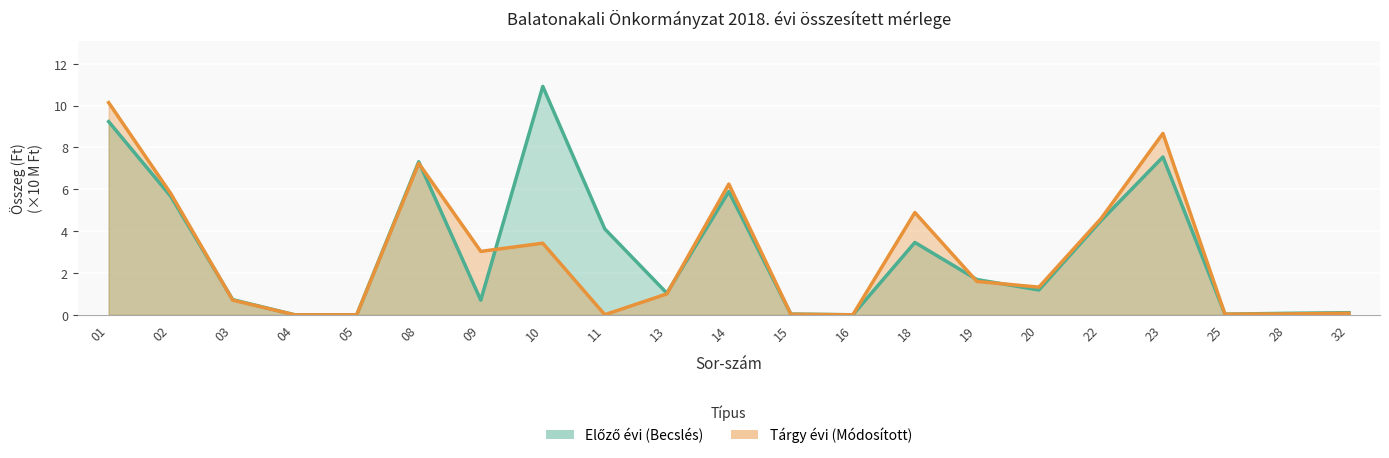

At how many categories does at least one series exceed 4?

9